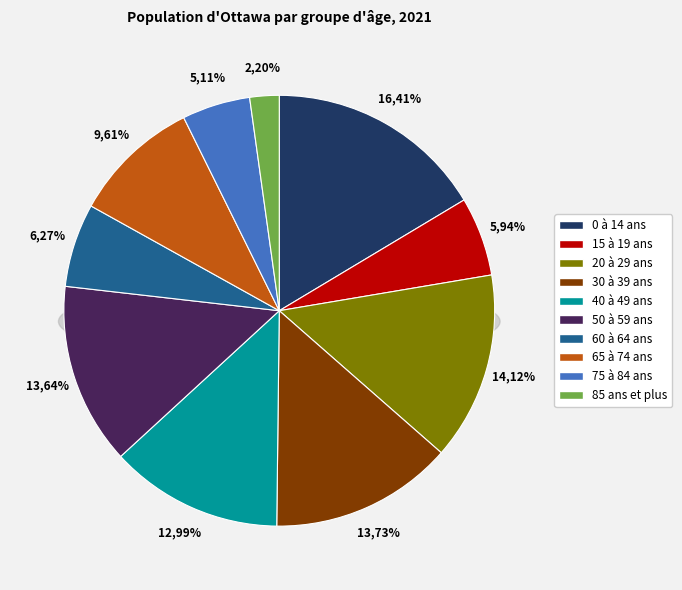

To the nearest percent, what portion does 50 à 59 ans represent?

14%